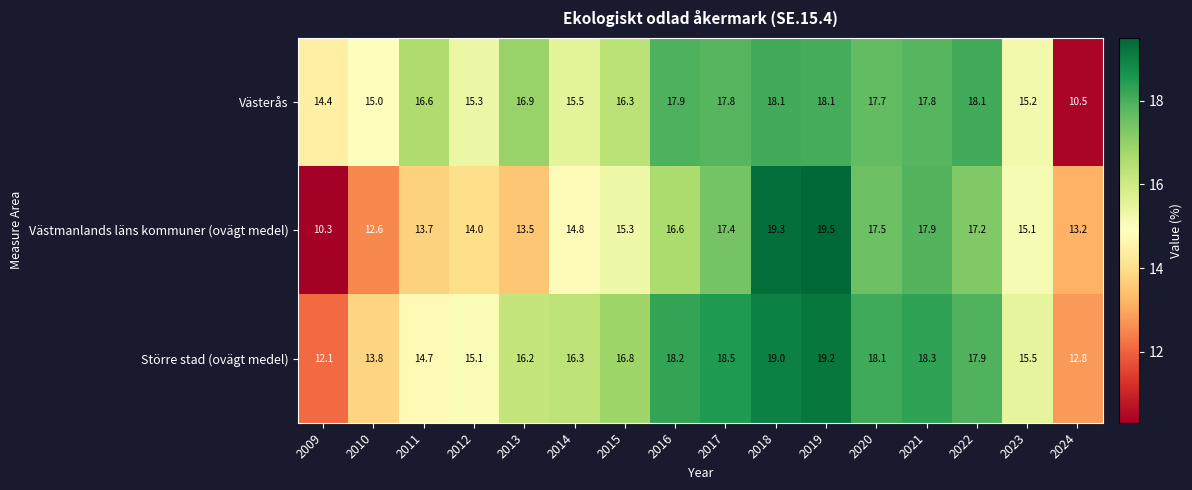

Rank the series by their maximum value, from highest to lowest.

Västmanlands läns kommuner (ovägt medel), Större stad (ovägt medel), Västerås